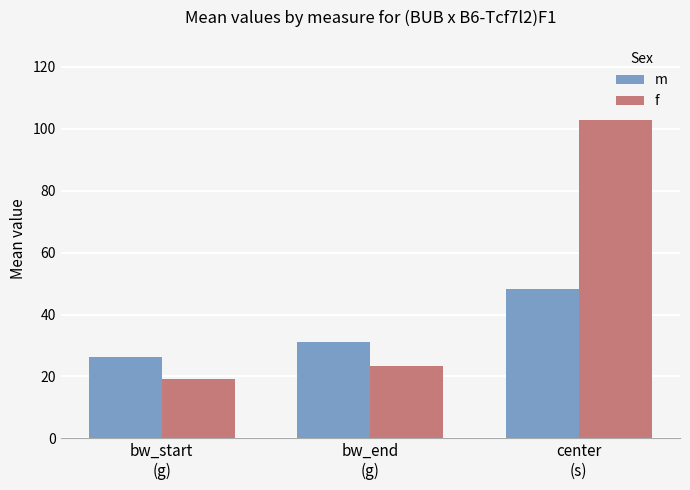

How many data points in f are less than 23?

1